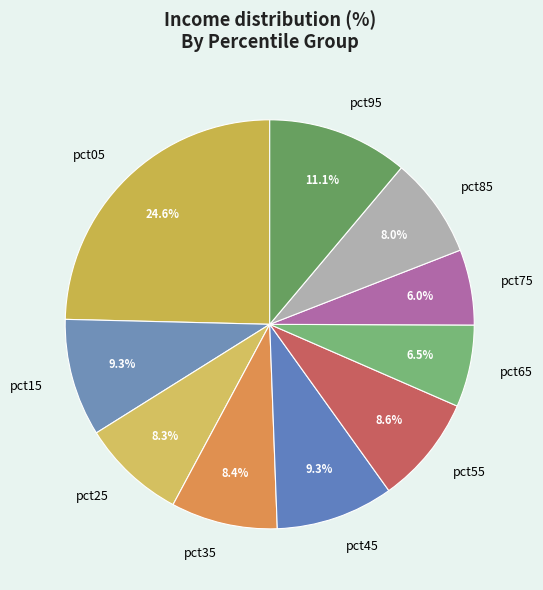

What percentage do pct95 and pct55 together represent?

19.7%